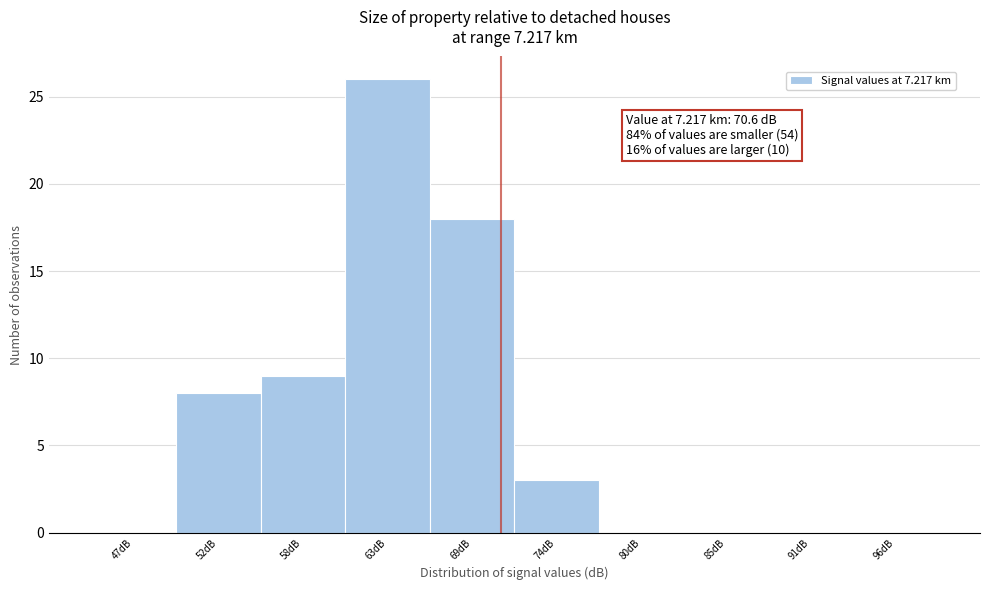

Over which range of the x-axis is the bar tallest?

60.5 to 66.0